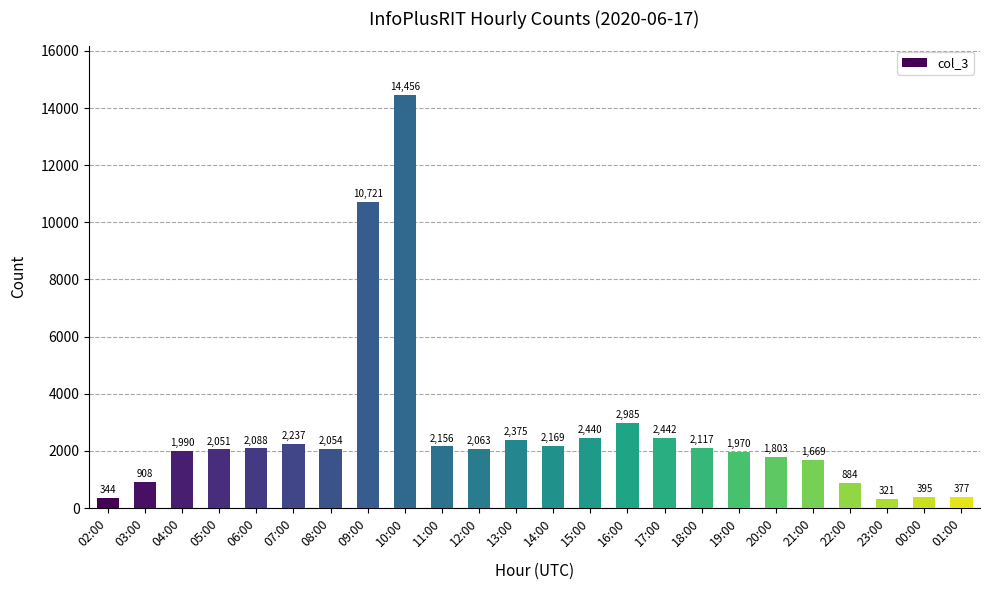

List the labels in order of value, largest first.

10:00, 09:00, 16:00, 17:00, 15:00, 13:00, 07:00, 14:00, 11:00, 18:00, 06:00, 12:00, 08:00, 05:00, 04:00, 19:00, 20:00, 21:00, 03:00, 22:00, 00:00, 01:00, 02:00, 23:00